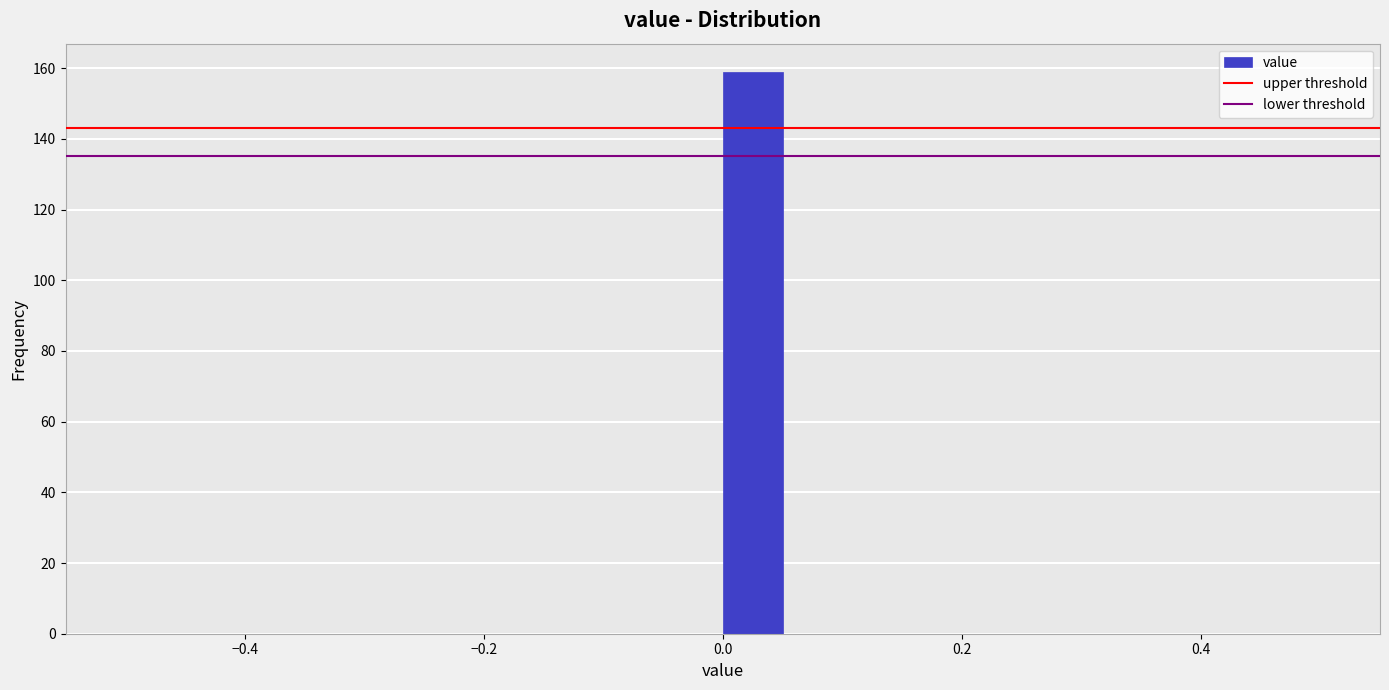

Read against the x-axis, roughly where is the centre of the tallest bar?

0.02